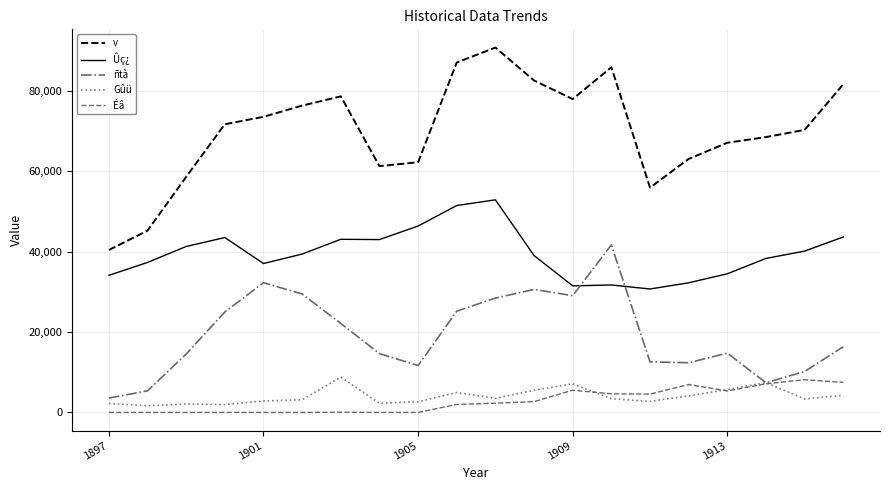

What is the minimum value for Gûü?

1674